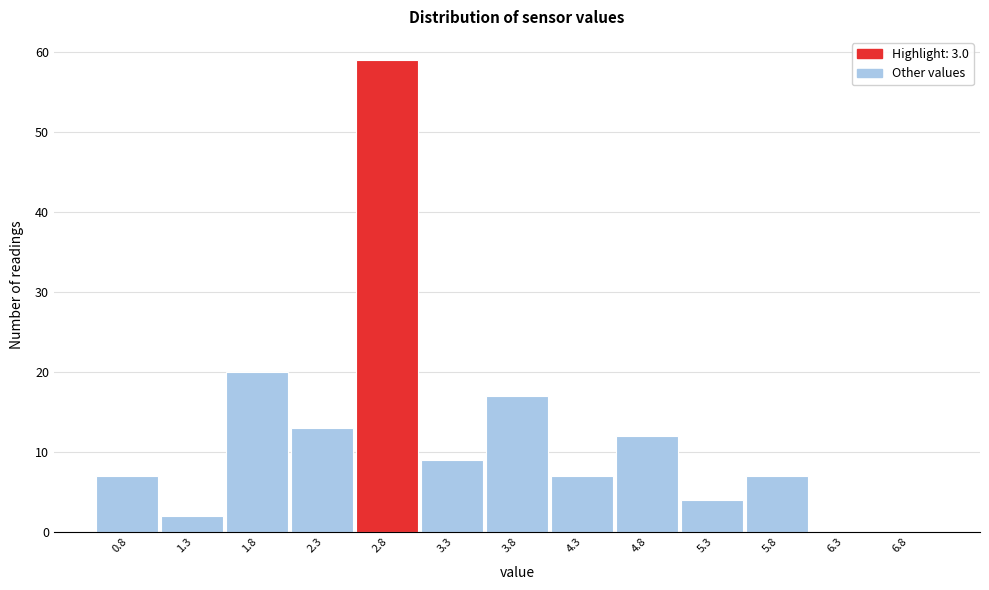

Reading right to left, extract all data points from this chart.

6.8=0	6.3=0	5.8=7	5.3=4	4.8=12	4.3=7	3.8=17	3.3=9	2.8=59	2.3=13	1.8=20	1.3=2	0.8=7